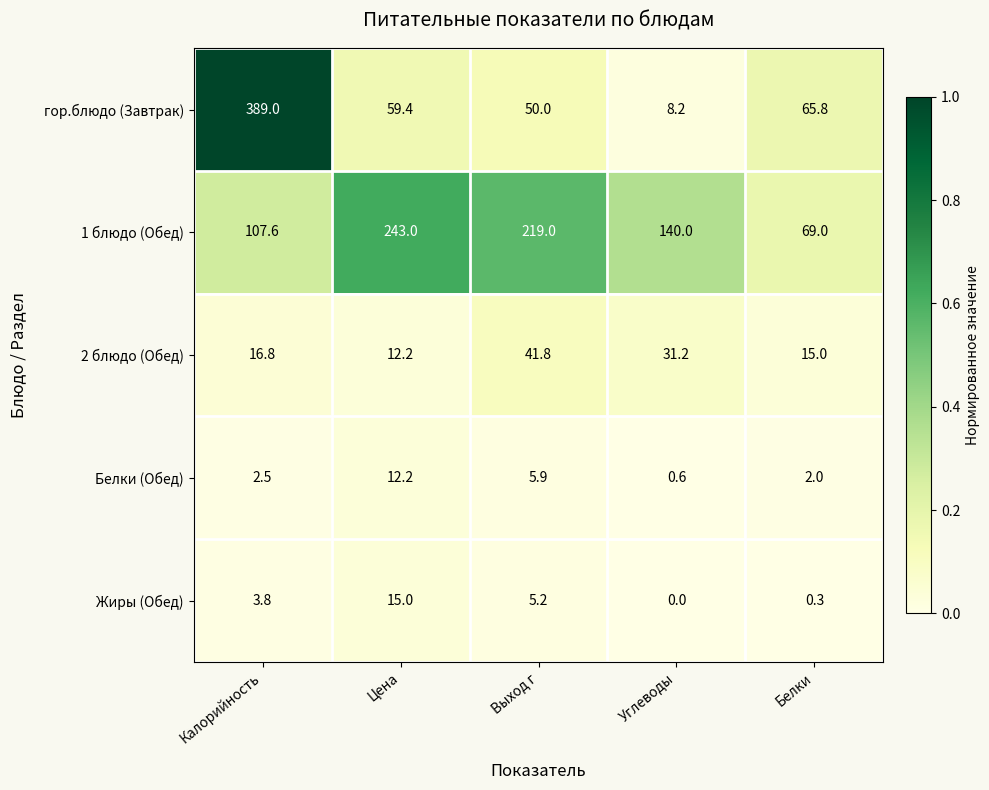

What is the average value of the гор.блюдо (Завтрак) series?

114.5